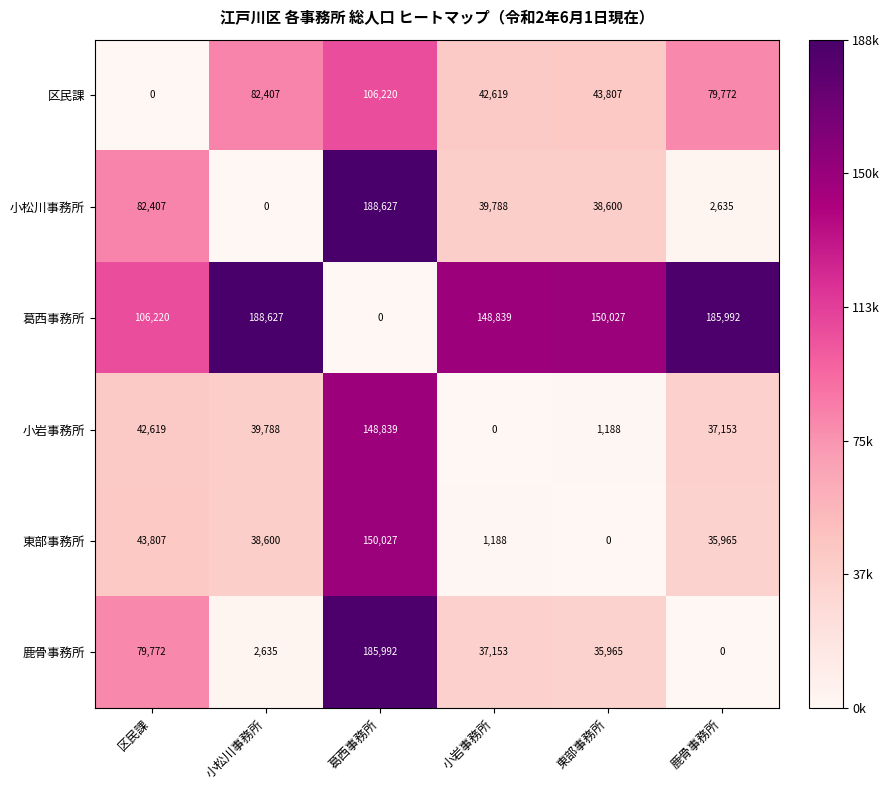

The value of 葛西事務所 at 区民課 is 106220. True or false?

True